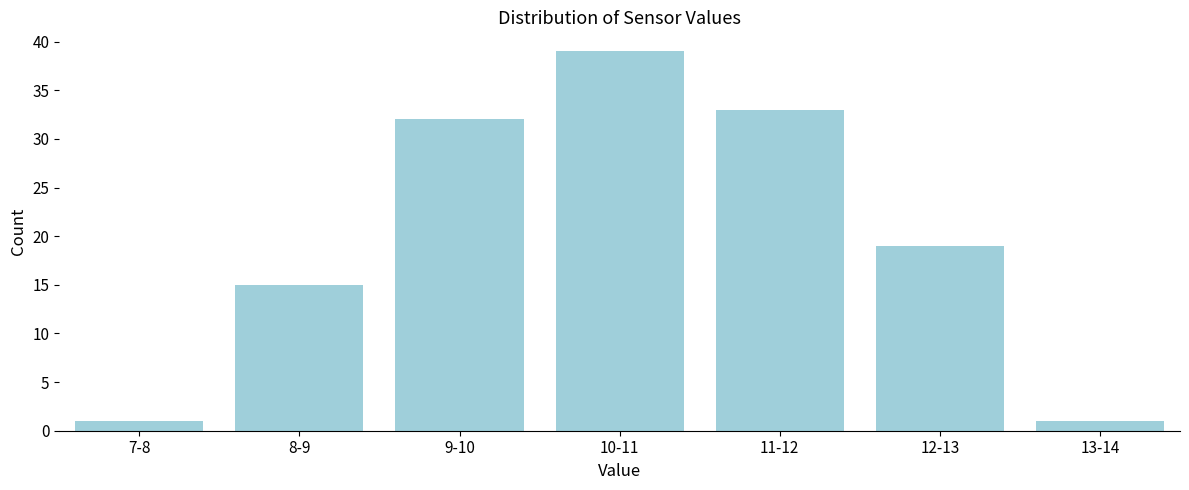

Reading right to left, what are all the values shown in this chart?

13-14=1	12-13=19	11-12=33	10-11=39	9-10=32	8-9=15	7-8=1